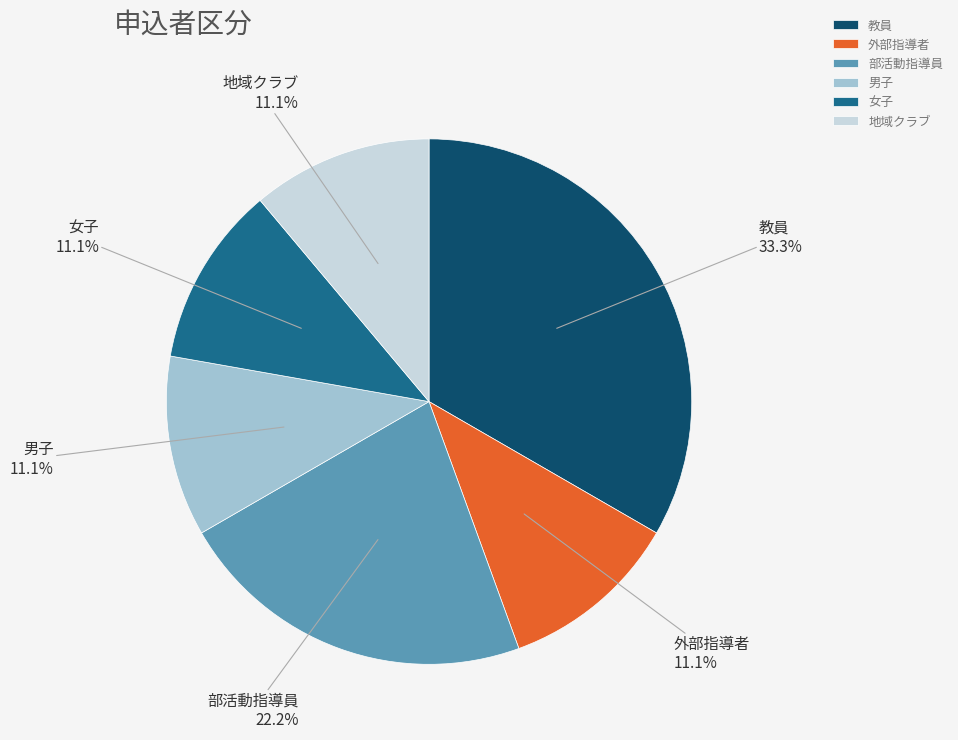

True or false: 地域クラブ accounts for 18% of the total.

False